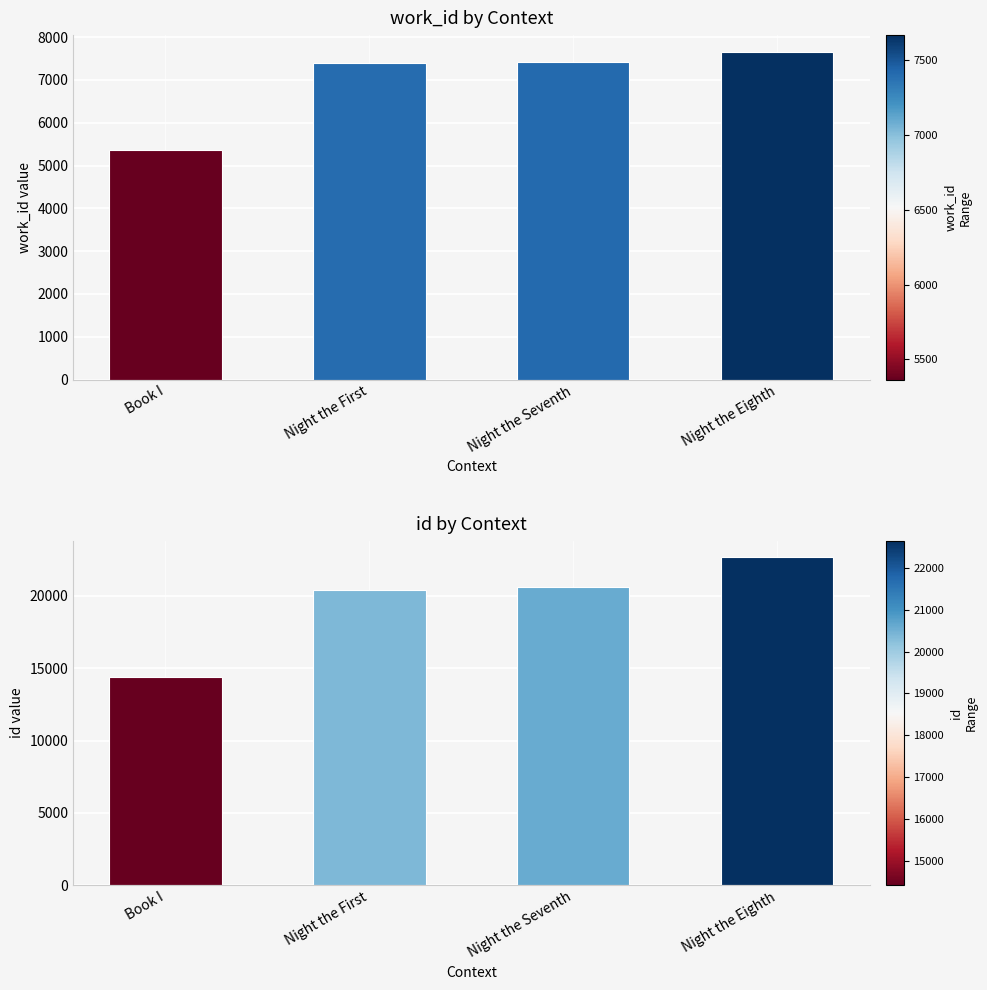

What is the difference between the id values at Night the Seventh and Book I?

6182